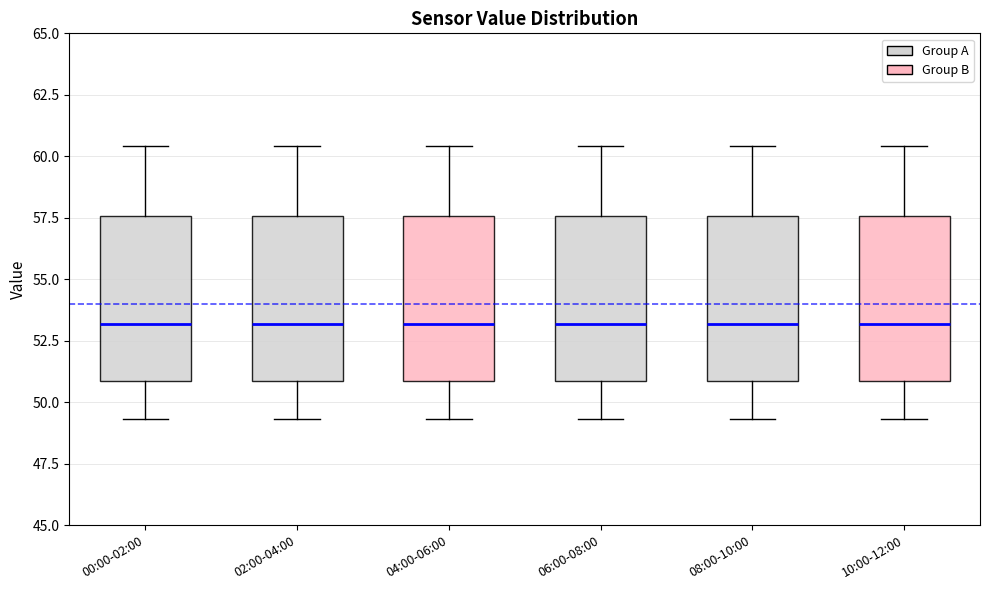

Reading left to right, read every box against the y-axis: the position of its median line, the range the box covers, and the ends of its whiskers. The values are not printed on the chart, so give them approximately, as read against the axis.

00:00-02:00: median 53.0, box 51.0 to 57.5, whiskers 49.5 to 60.5
02:00-04:00: median 53.0, box 51.0 to 57.5, whiskers 49.5 to 60.5
04:00-06:00: median 53.0, box 51.0 to 57.5, whiskers 49.5 to 60.5
06:00-08:00: median 53.0, box 51.0 to 57.5, whiskers 49.5 to 60.5
08:00-10:00: median 53.0, box 51.0 to 57.5, whiskers 49.5 to 60.5
10:00-12:00: median 53.0, box 51.0 to 57.5, whiskers 49.5 to 60.5